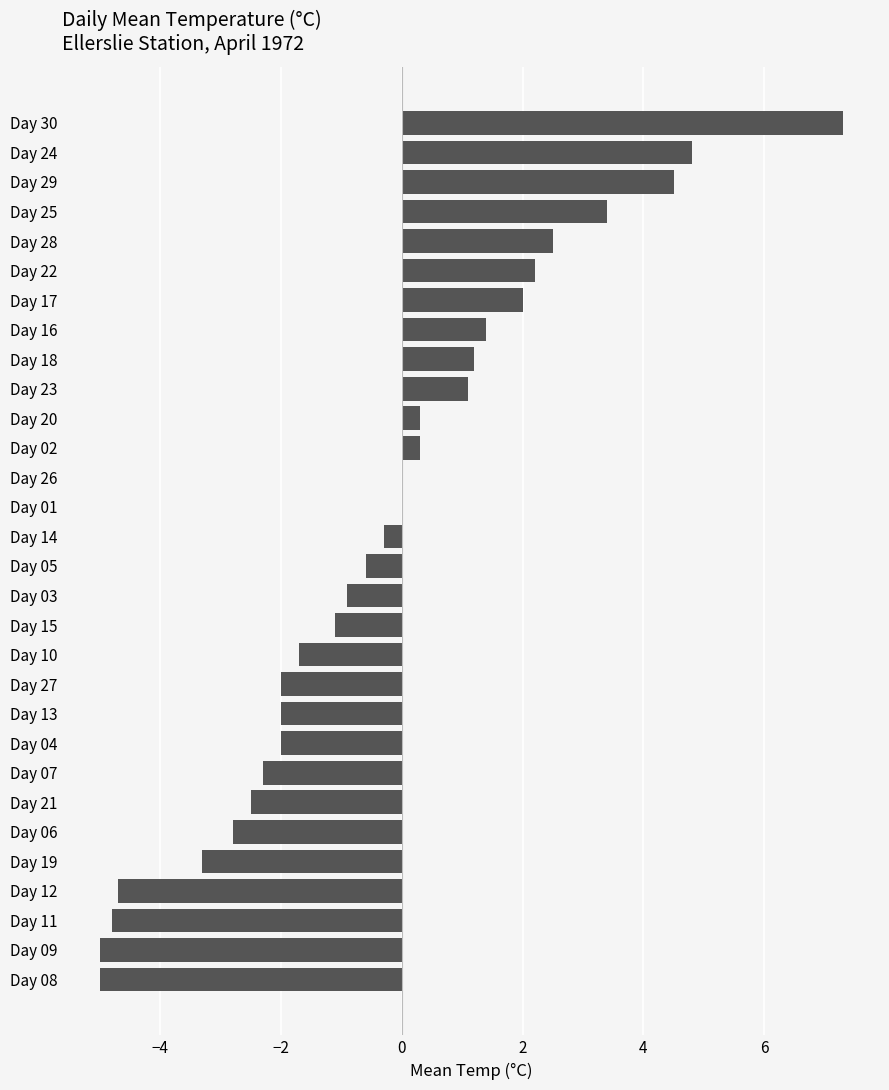

What is the change in value from Day 07 to Day 18?

+3.5